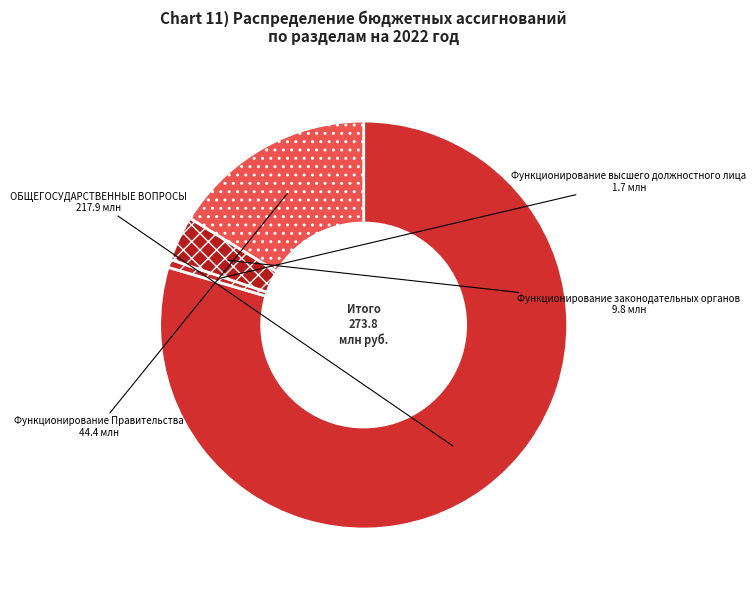

Rank the categories by value from highest to lowest.

ОБЩЕГОСУДАРСТВЕННЫЕ ВОПРОСЫ, Функционирование Правительства, Функционирование законодательных органов, Функционирование высшего должностного лица